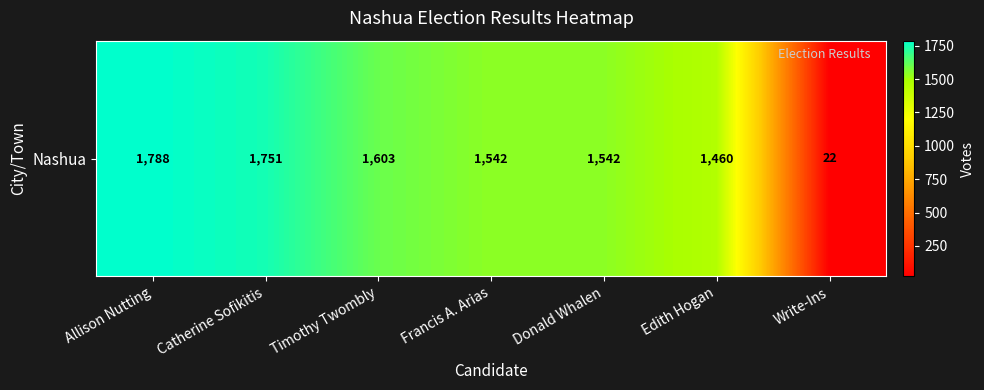

At which label is the value closest to 905?

Edith Hogan